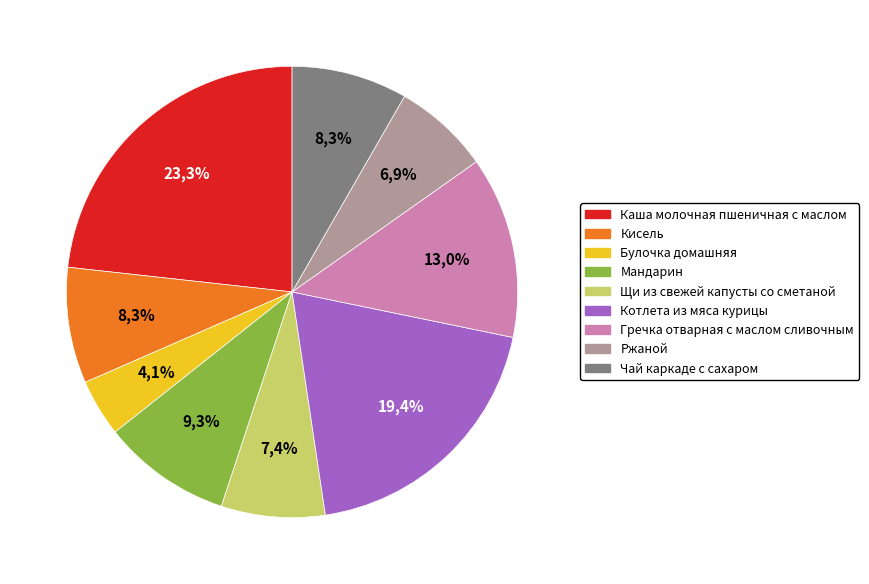

Rank the categories by value from lowest to highest.

Булочка домашняя, Ржаной, Щи из свежей капусты со сметаной, Кисель, Чай каркаде с сахаром, Мандарин, Гречка отварная с маслом сливочным, Котлета из мяса курицы, Каша молочная пшеничная с маслом